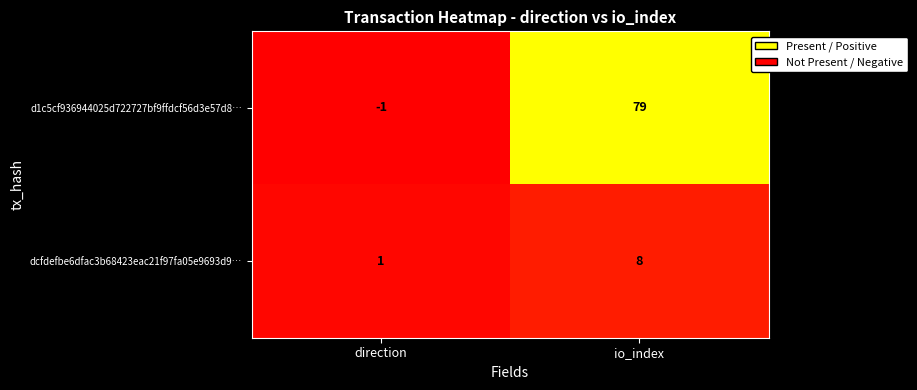

What is the spread (max minus min) of values at io_index?

71